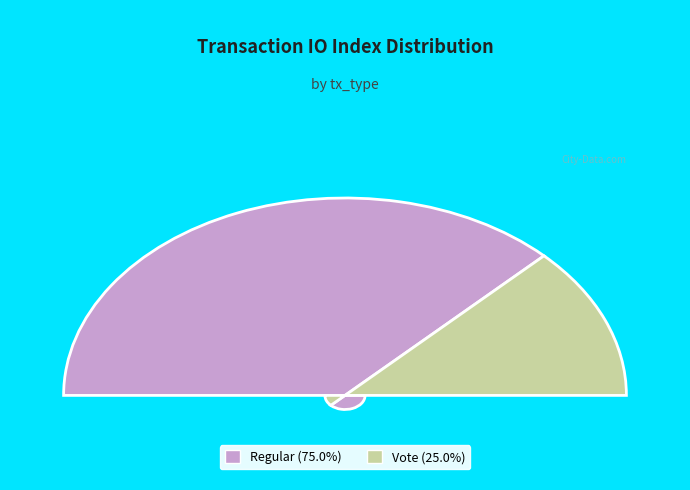

To the nearest percent, what portion does Vote represent?

25%